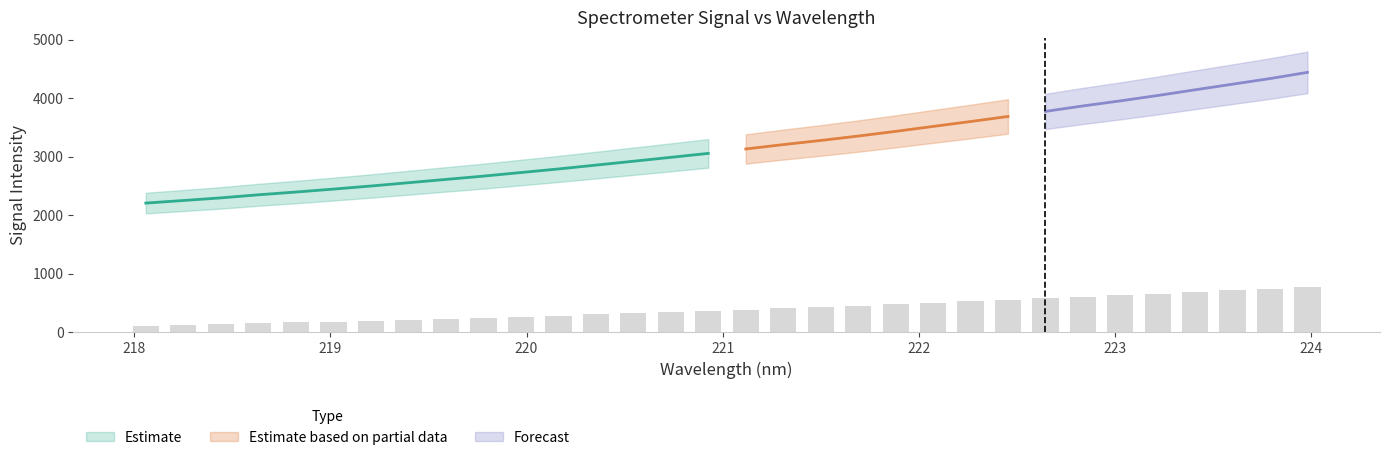

What is the sum of all values?

12773.9